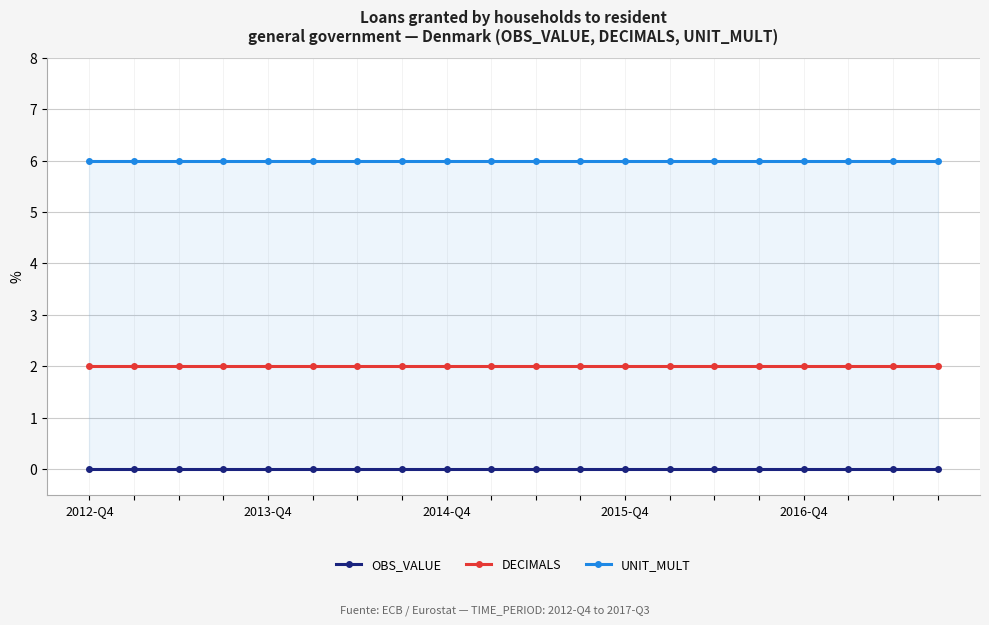

True or false: DECIMALS has more than 0 interior local peaks.

False